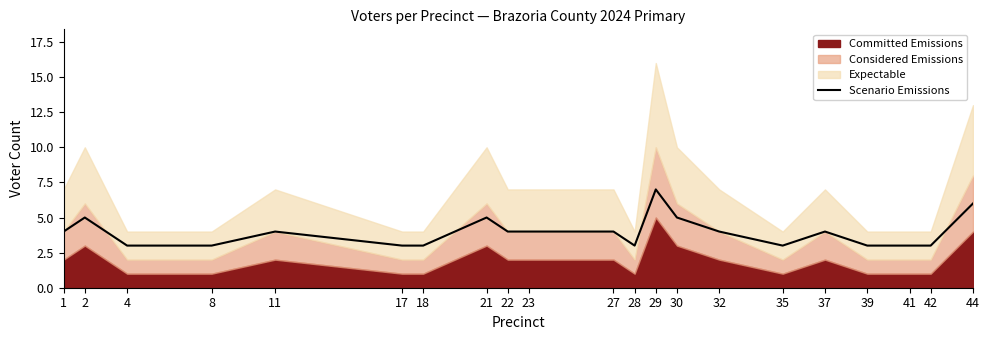

How many values are below 4?

9